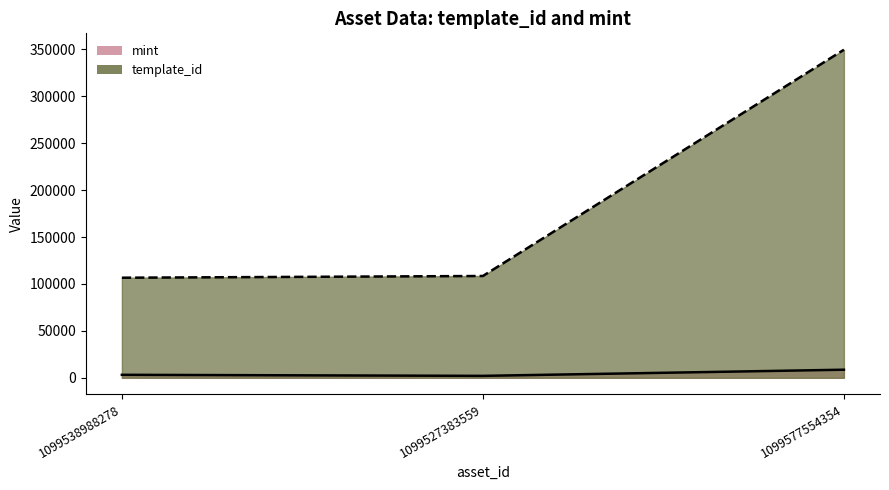

What is the average value of the mint series?

4634